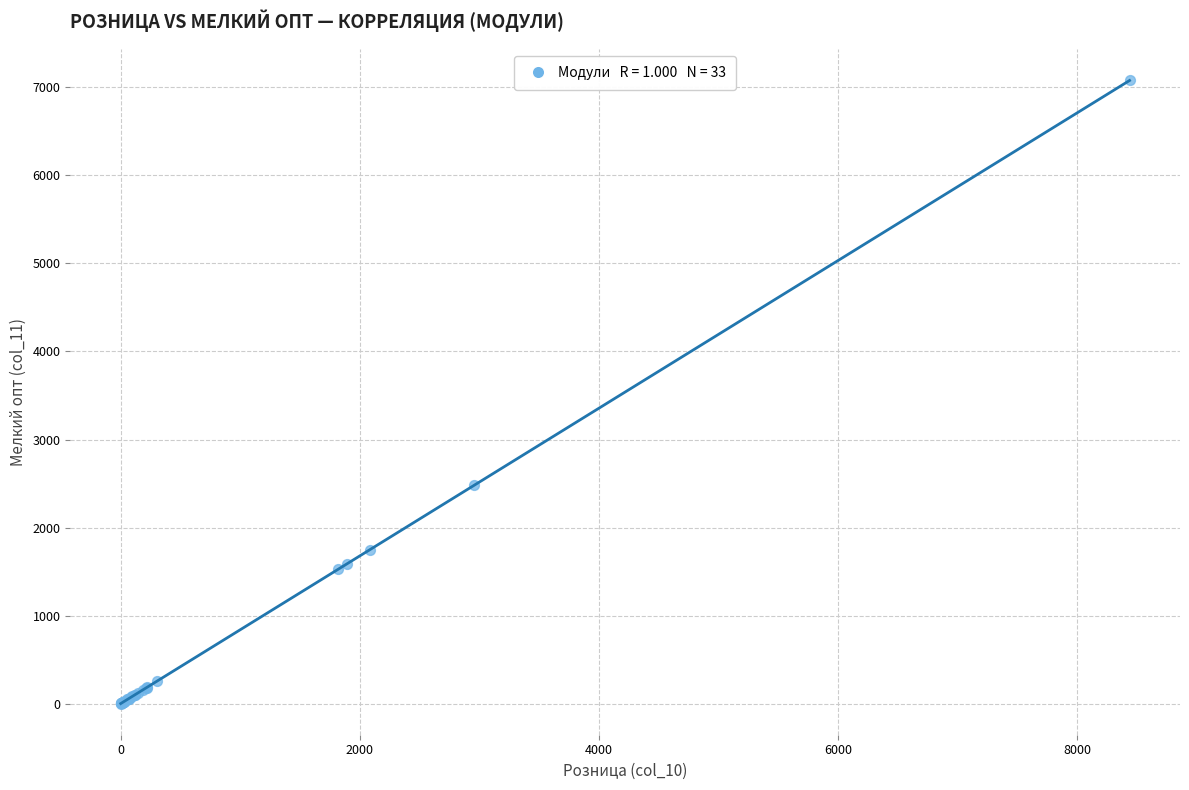

What Y value in the scatter plot is closest to 3539?

2482.5